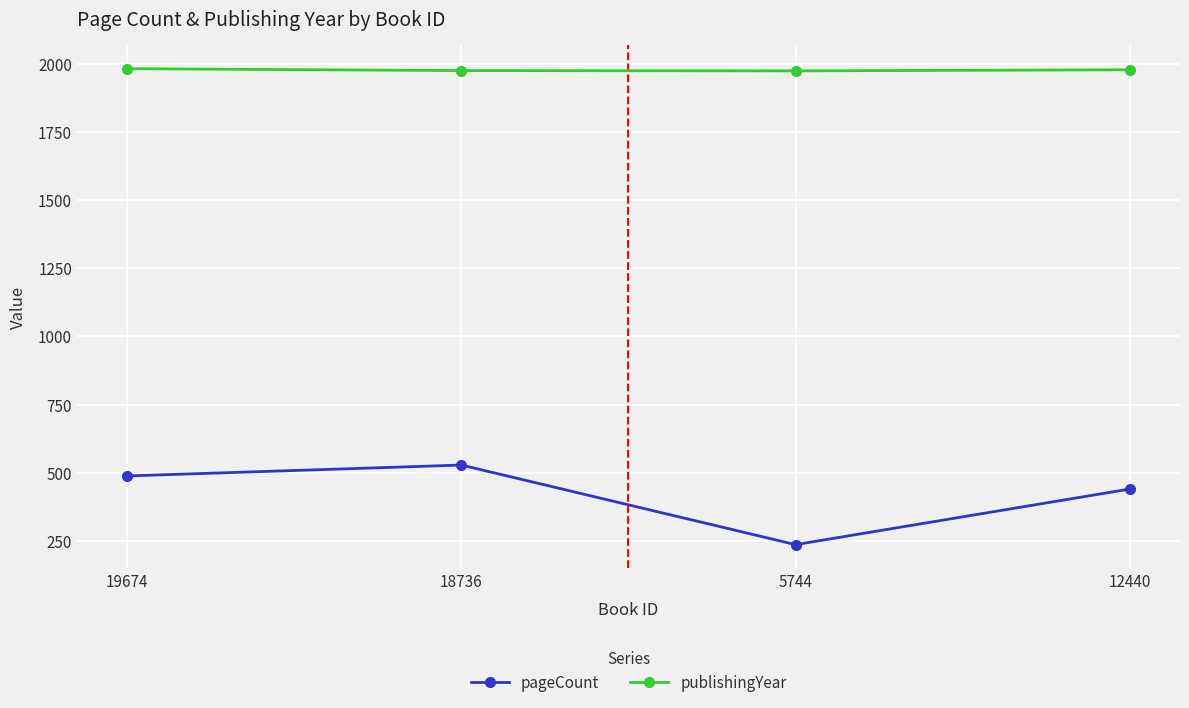

The value of publishingYear at 19674 is 779. True or false?

False